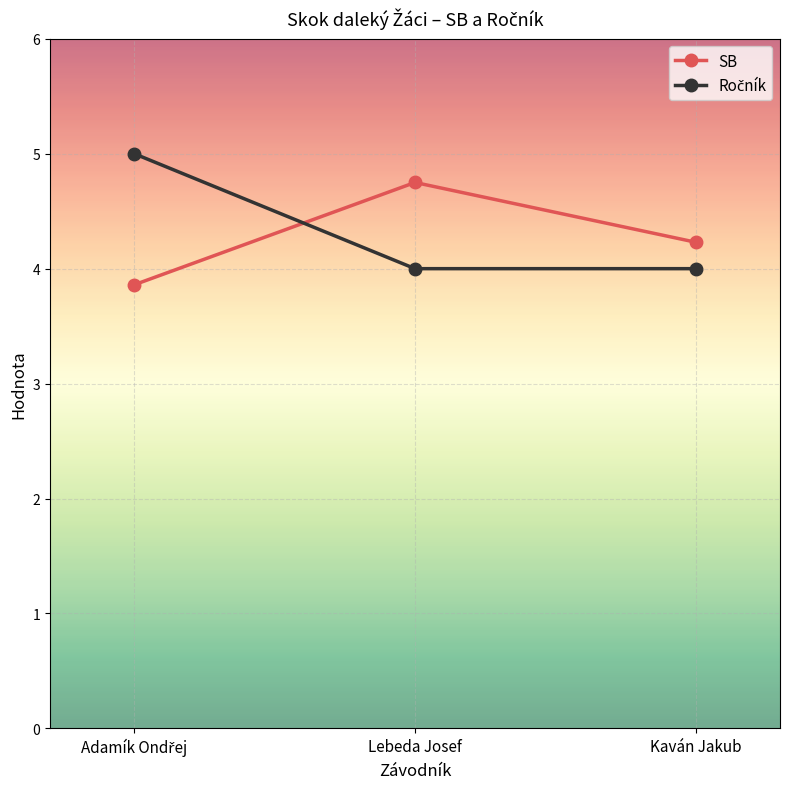

What is the difference between the SB values at Kaván Jakub and Lebeda Josef?

0.5